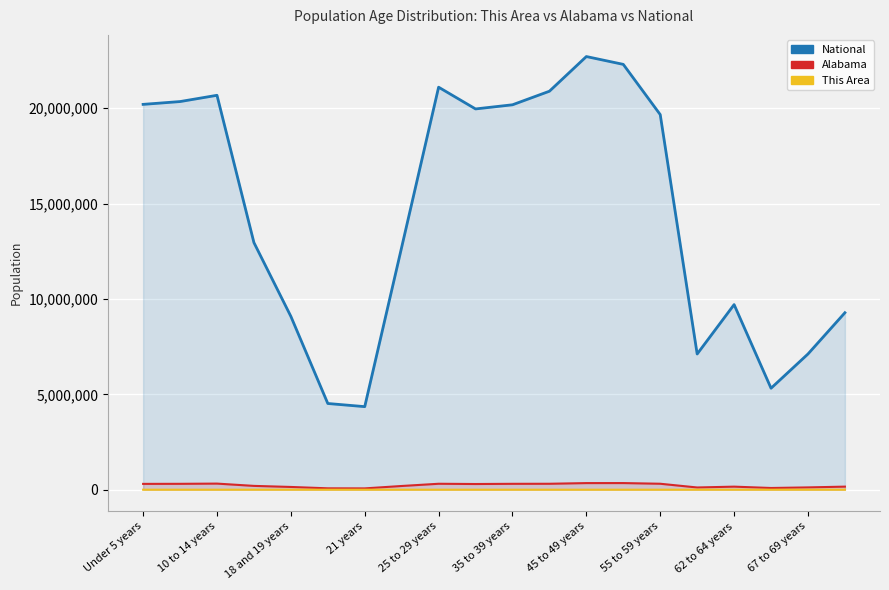

At which label does Alabama first exceed 297888?

Under 5 years